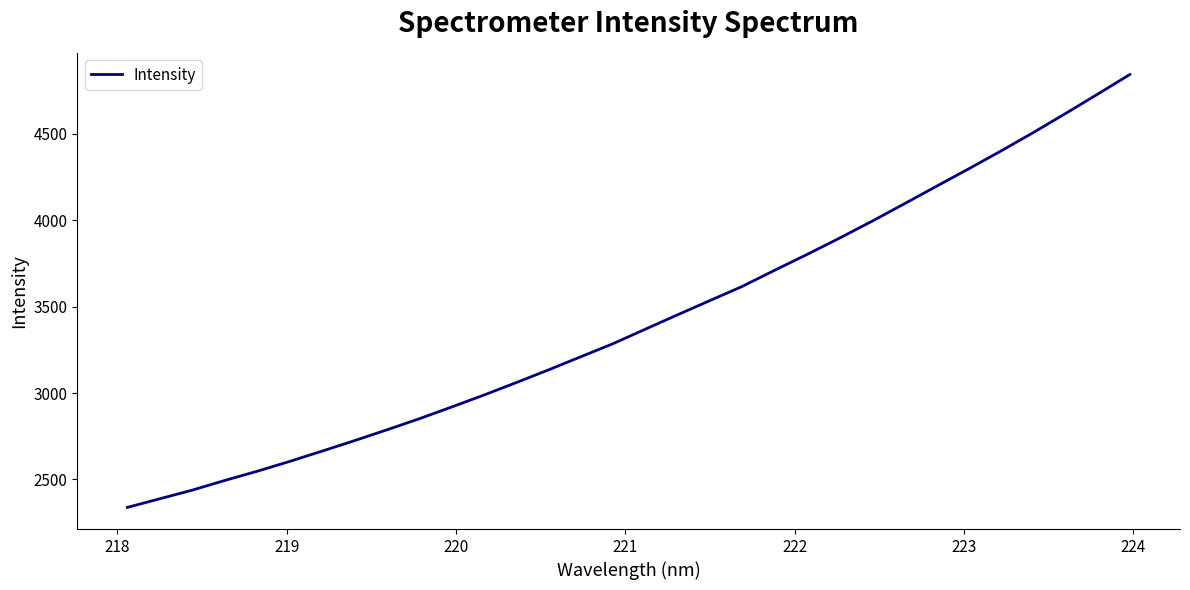

Does the chart display data point markers on the line(s)?

No